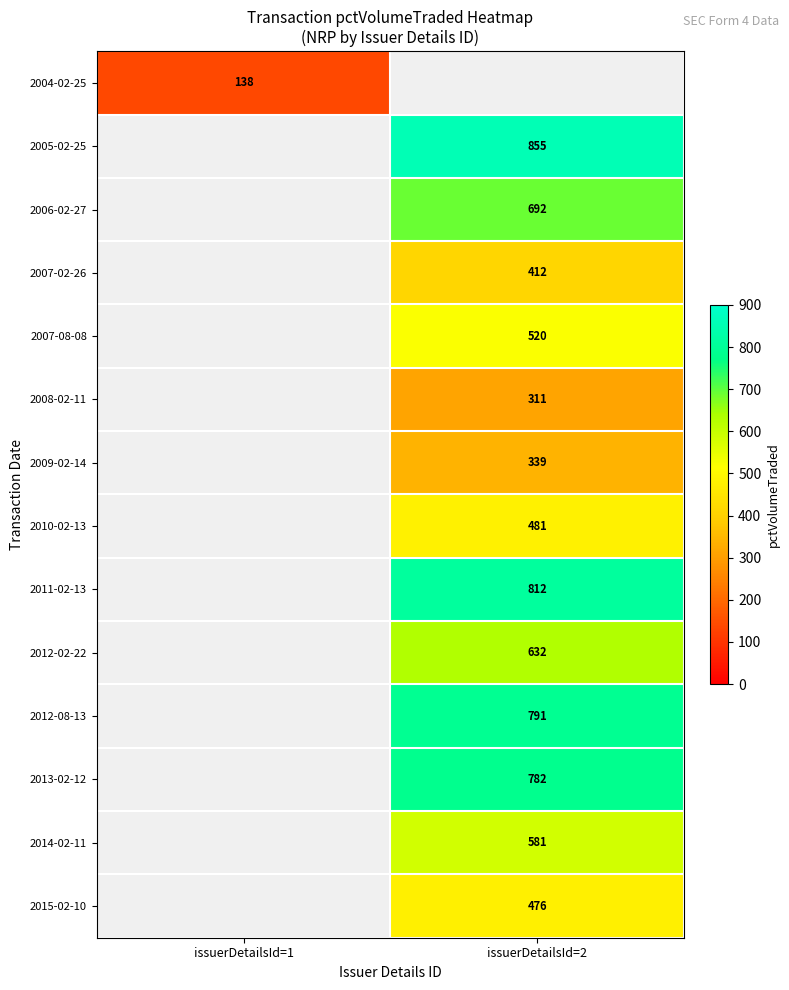

The value of 2014-02-11 at issuerDetailsId=2 is 895. True or false?

False